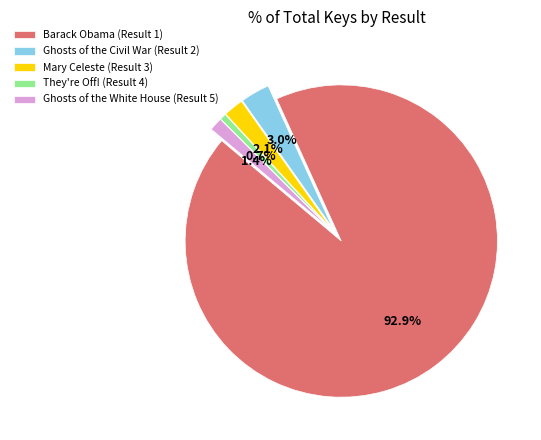

Approximately how many times larger is the value at Ghosts of the White House (Result 5) compared to They're Off! (Result 4)?

2.1